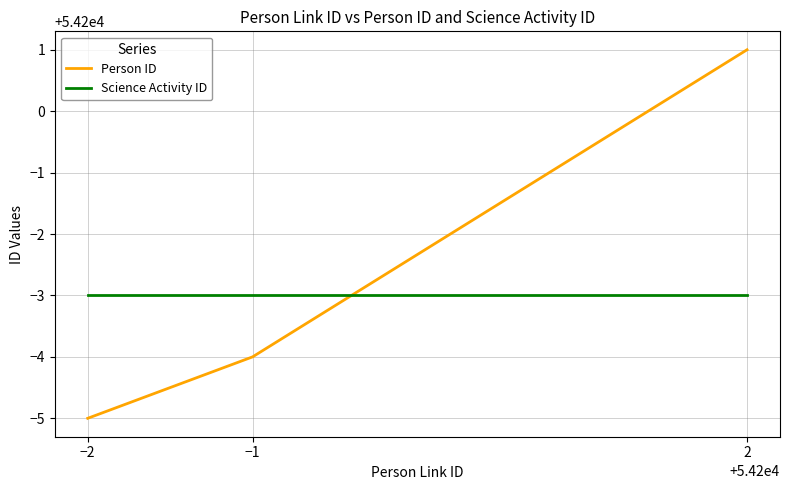

What is the smallest value displayed?

54195